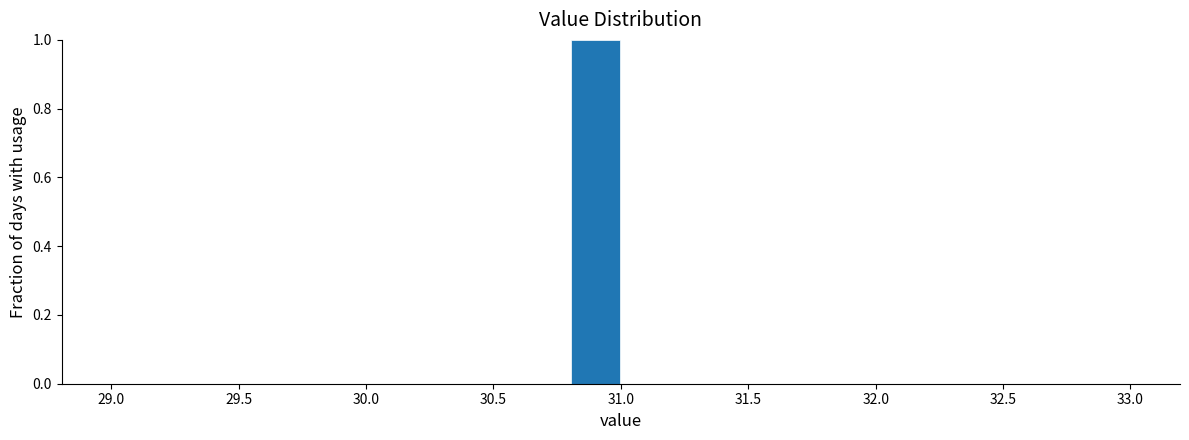

Which range on the x-axis has the tallest bar?

30.8 to 31.0